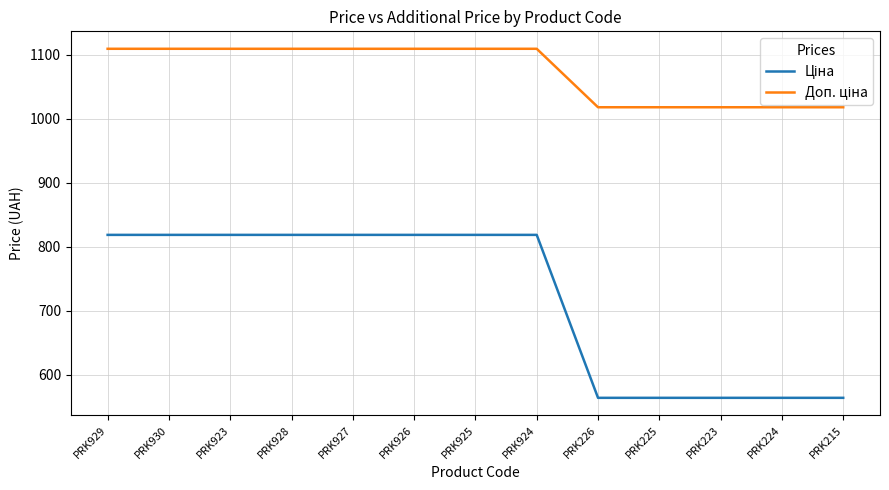

What is the difference between the highest and lowest values at PRK930?

290.7